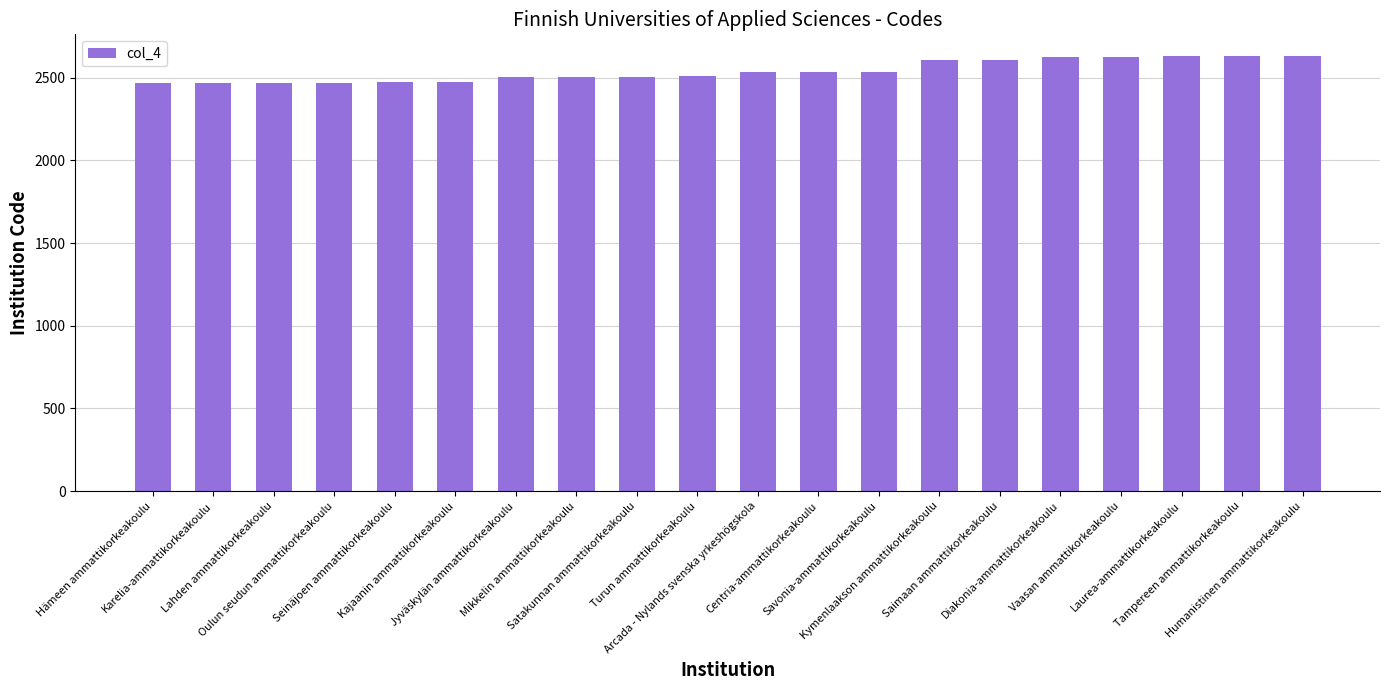

What is the average value?

2541